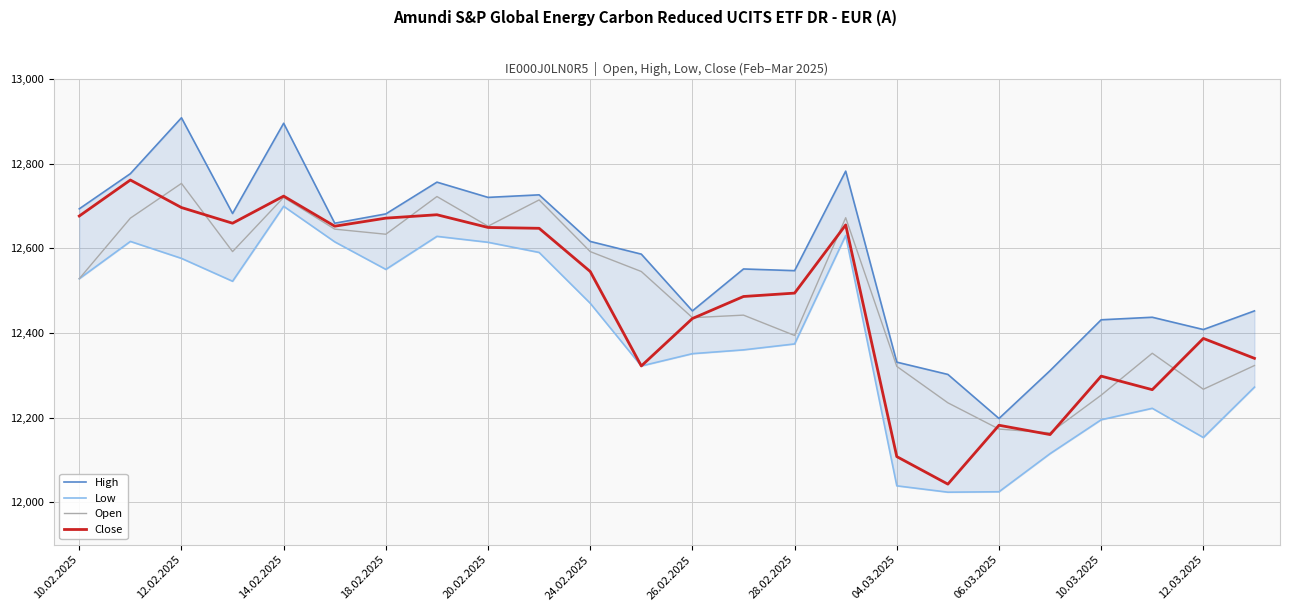

What is the approximate value of Close at 18.02.2025?

12671